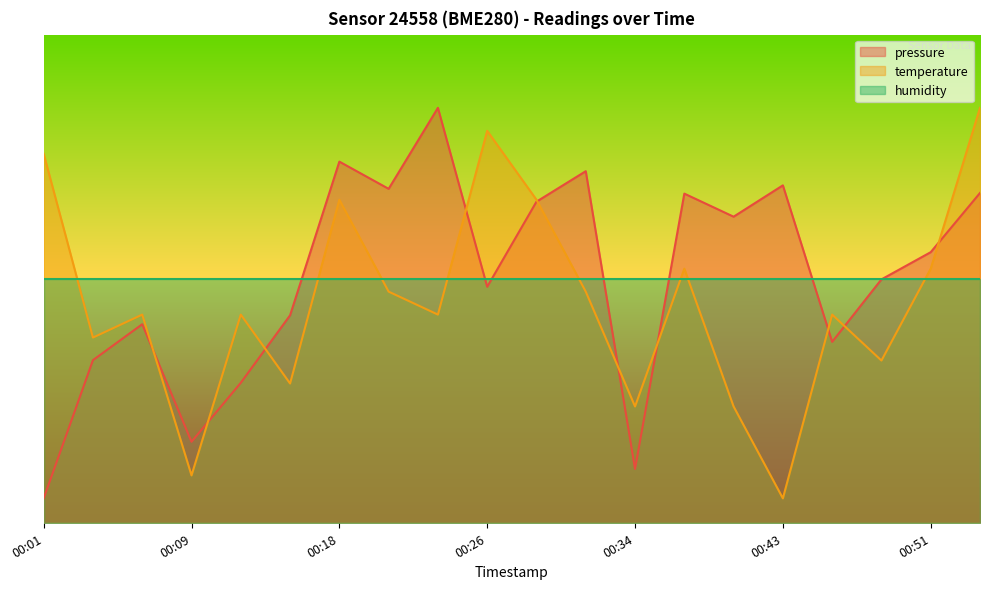

True or false: pressure has a value of 0.4 at 00:29.

False